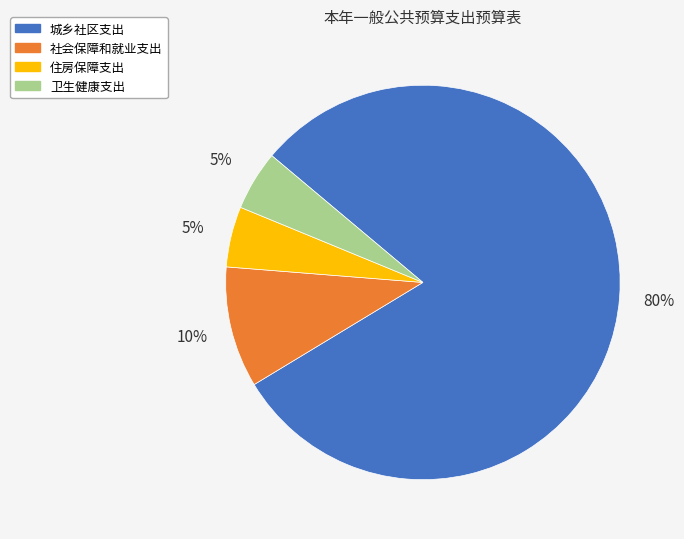

What is the largest slice in the pie chart?

城乡社区支出